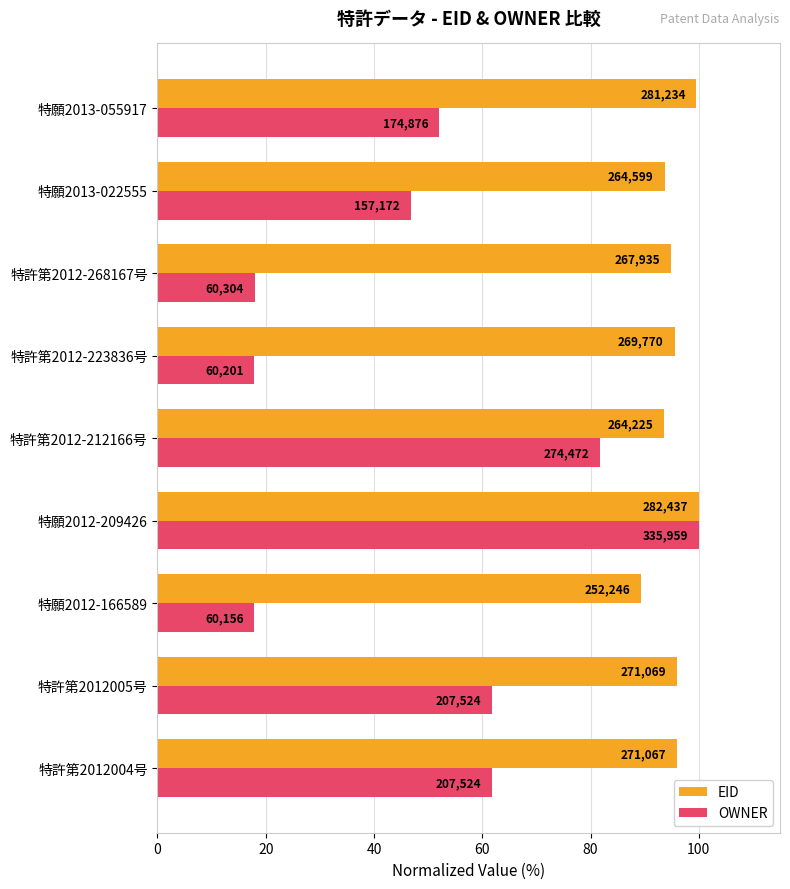

What are all the series names shown in the legend?

EID, OWNER